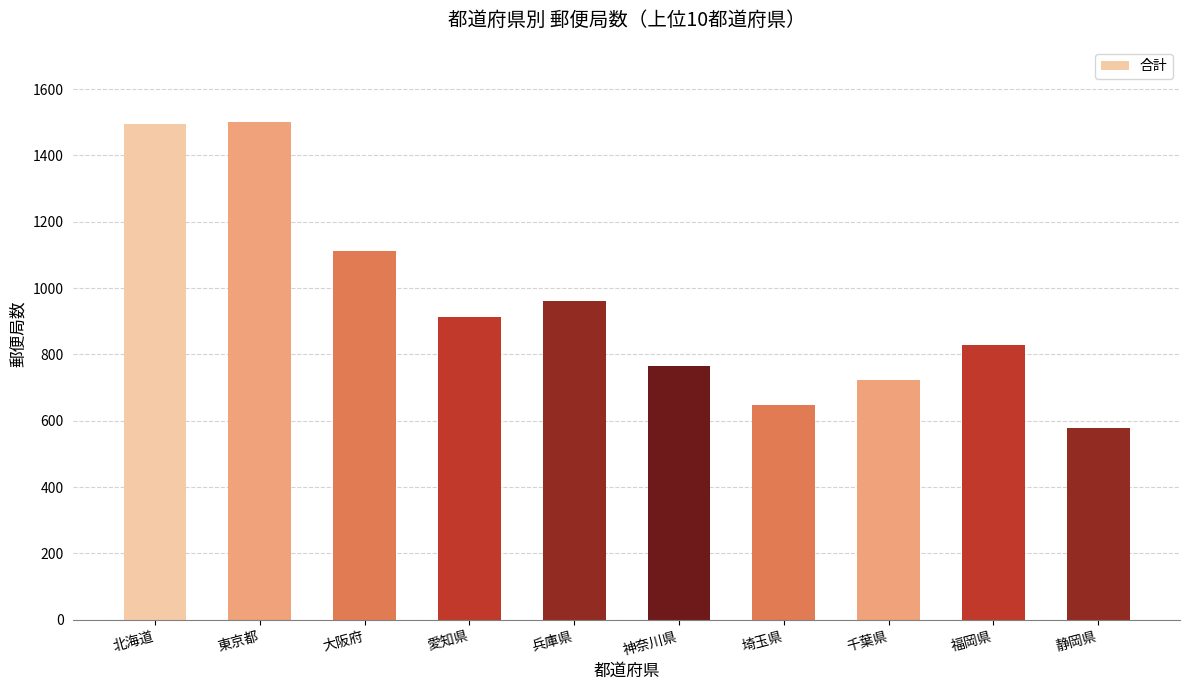

What is the smallest value displayed?

579